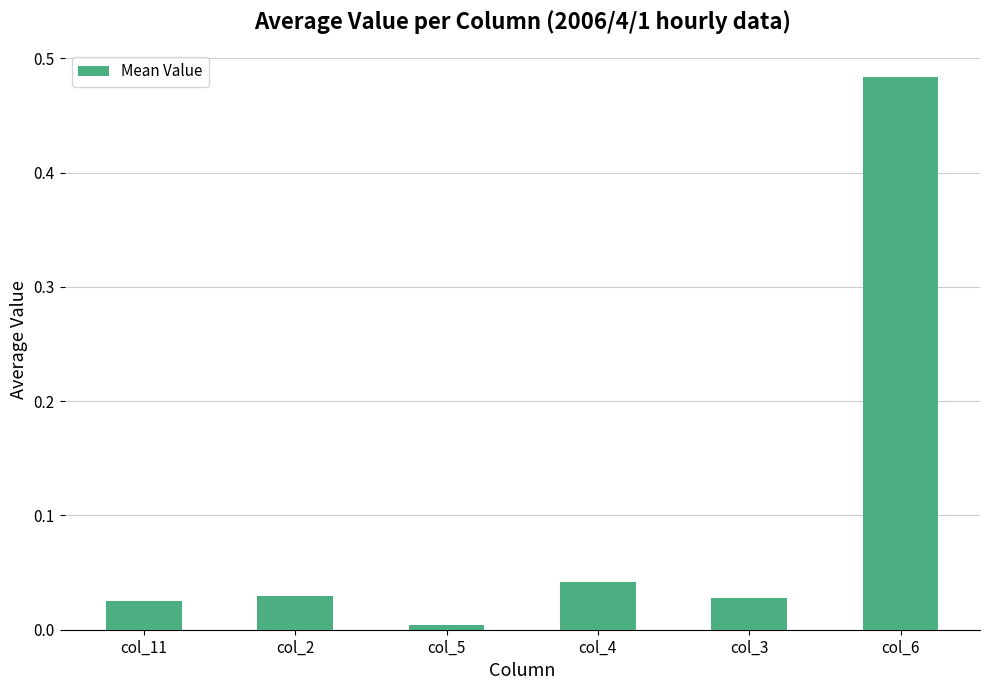

Which category has the lowest value across all series?

col_5